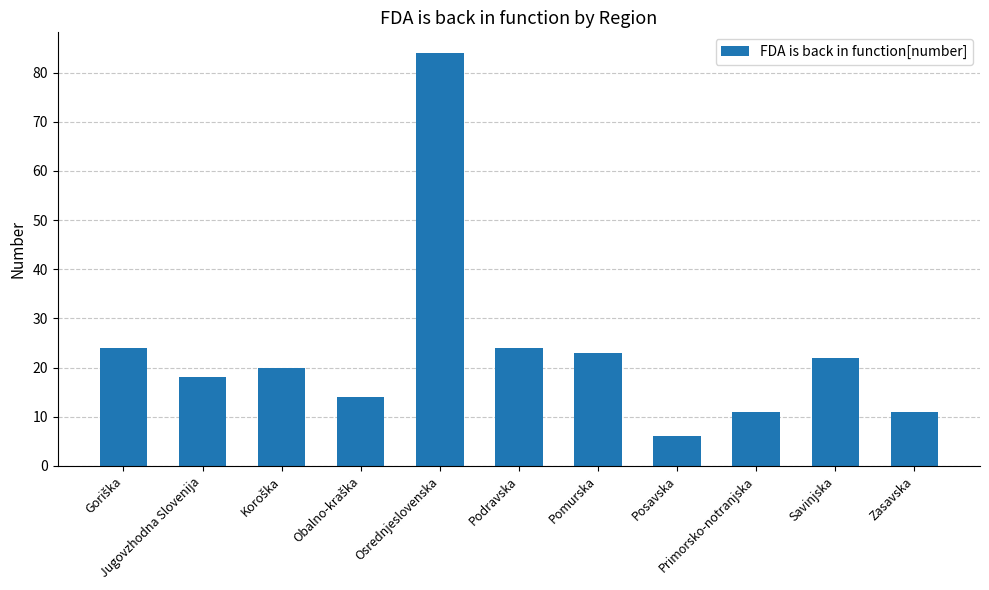

What is the minimum value shown in the chart?

6